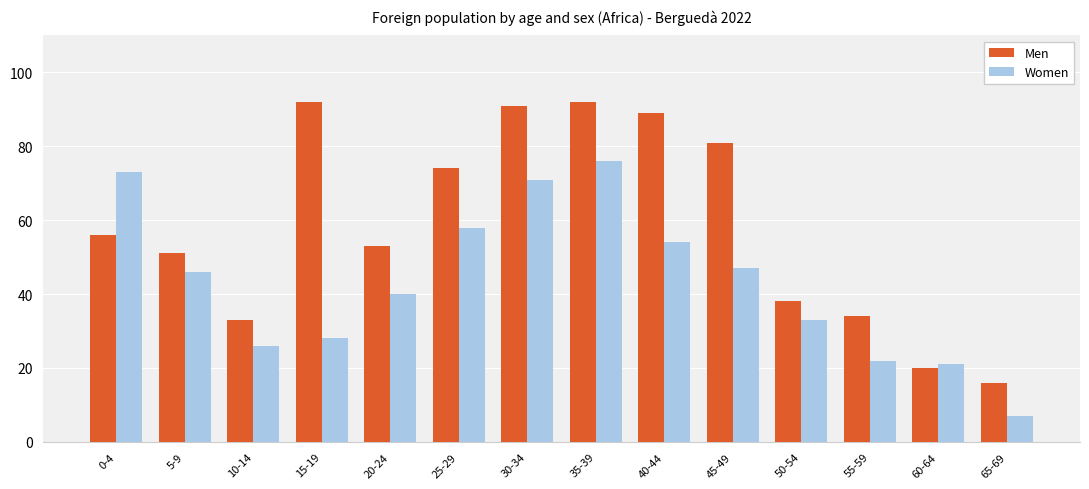

List the series in order of their peak value, highest first.

Men, Women